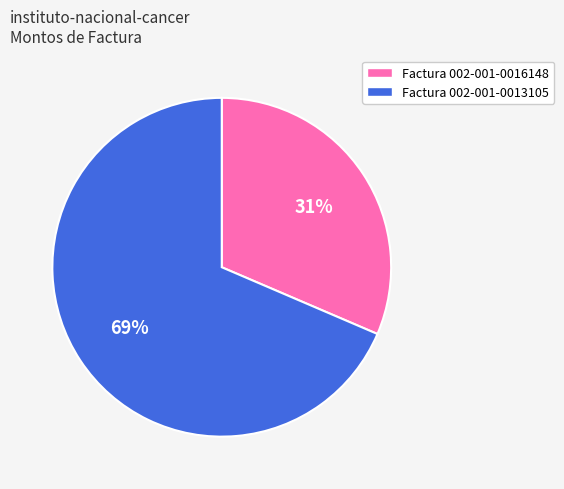

Do Factura 002-001-0016148 and Factura 002-001-0013105 together represent more than half of the pie?

Yes